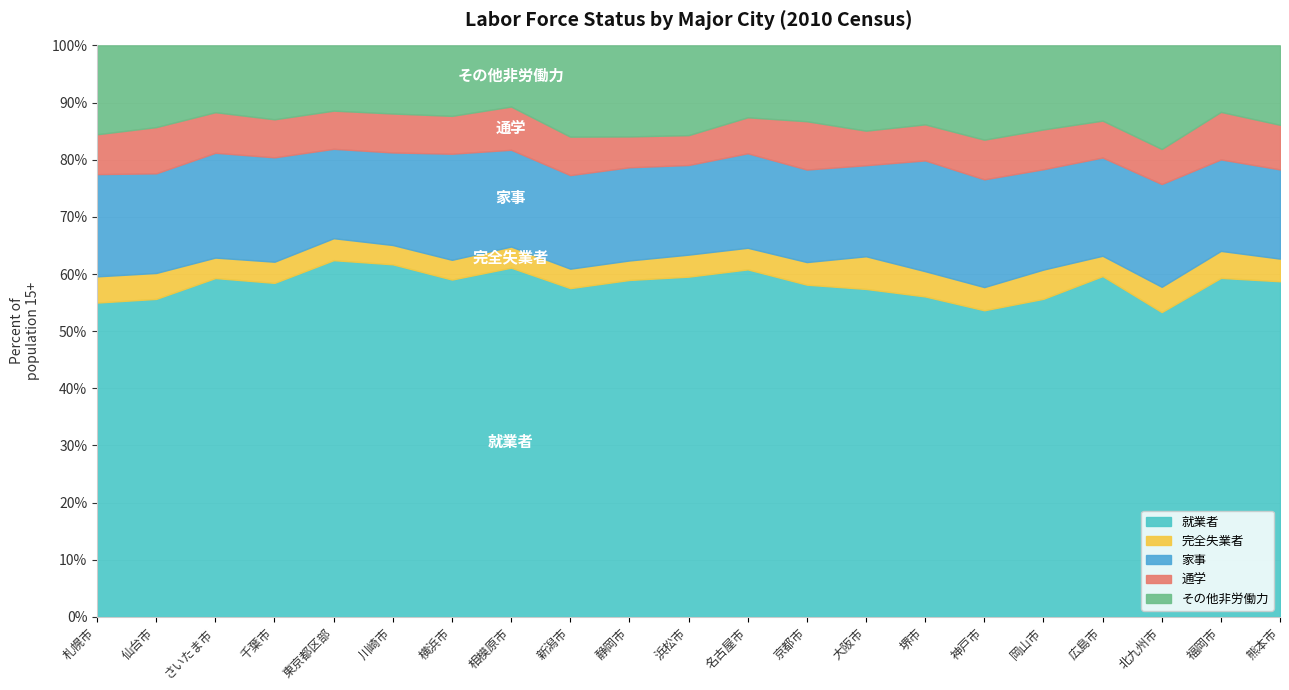

What is the total value across all series at 京都市?

100.0